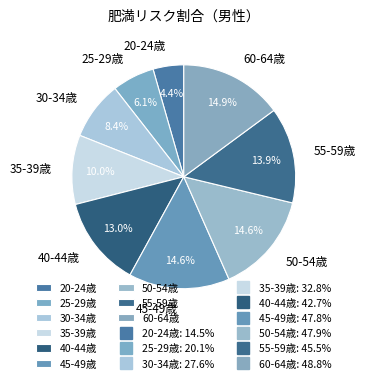

Between 30-34歳 and 35-39歳, which is larger?

35-39歳